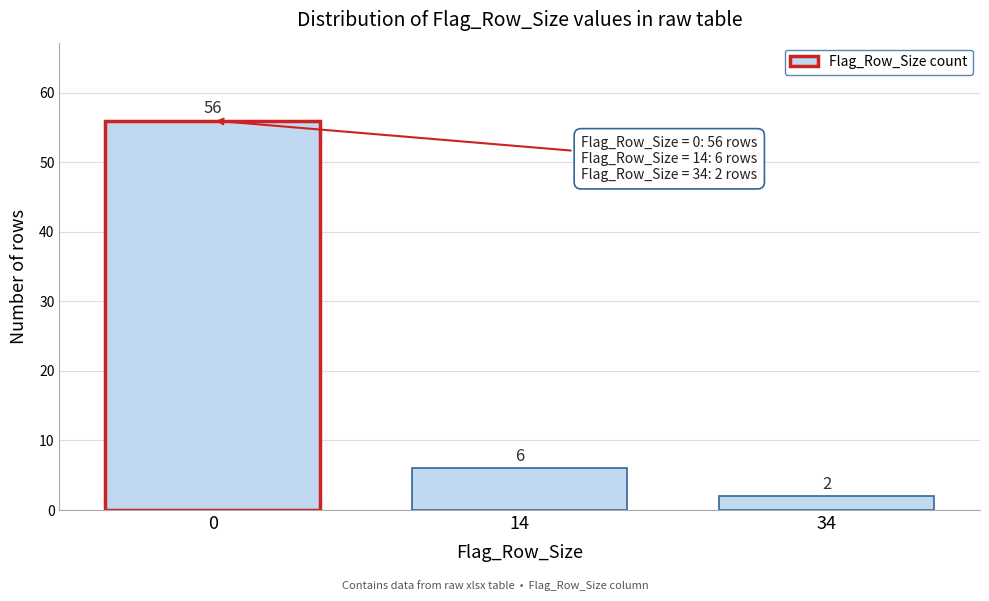

Reading left to right, list all the values displayed in this chart.

56	6	2